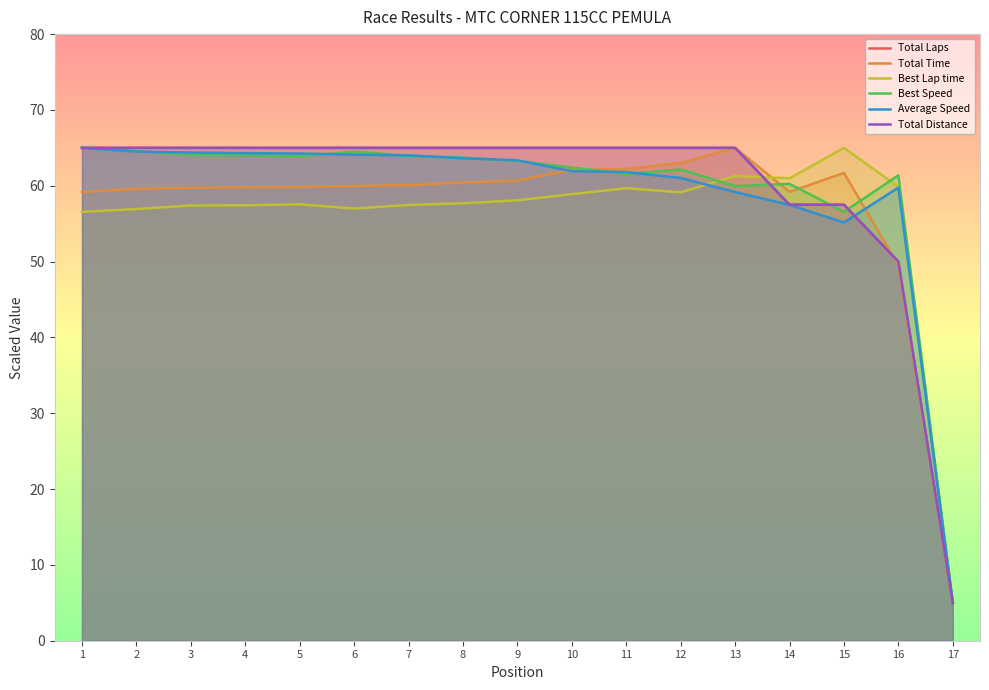

Which series has the largest total across all categories?

Total Laps